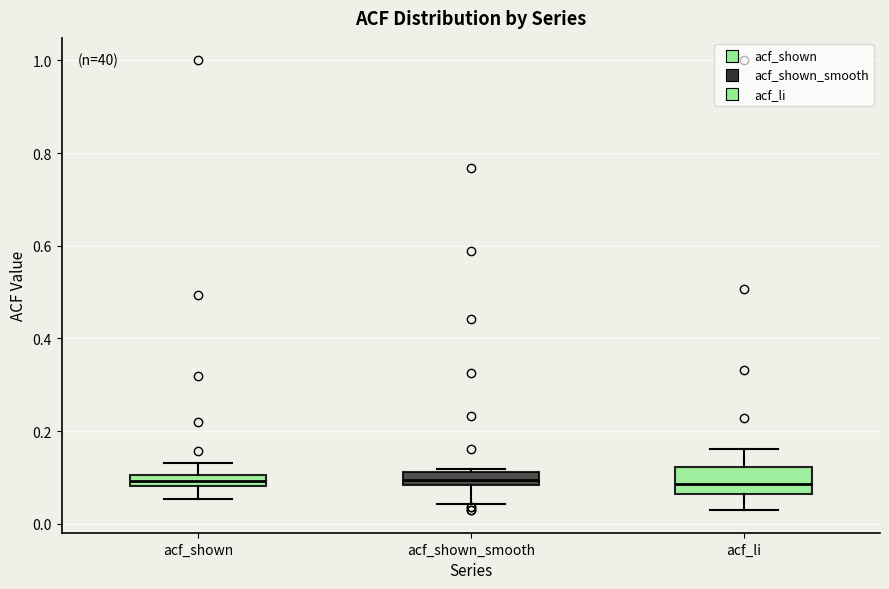

Which box is the tallest, from its lower edge to its upper edge?

acf_li